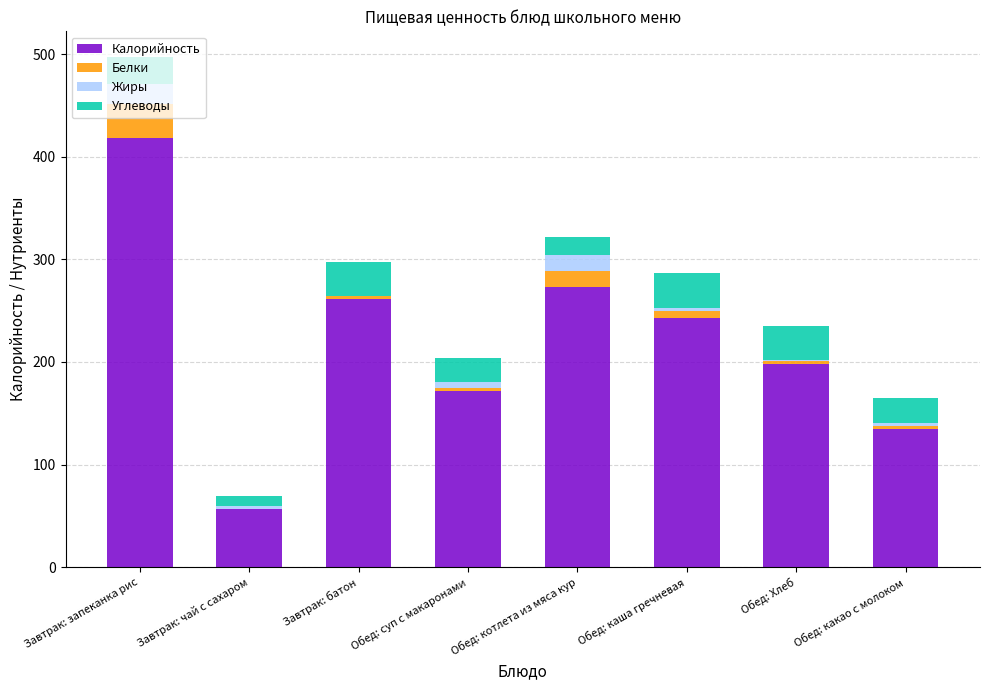

Count the number of data series in this chart.

4